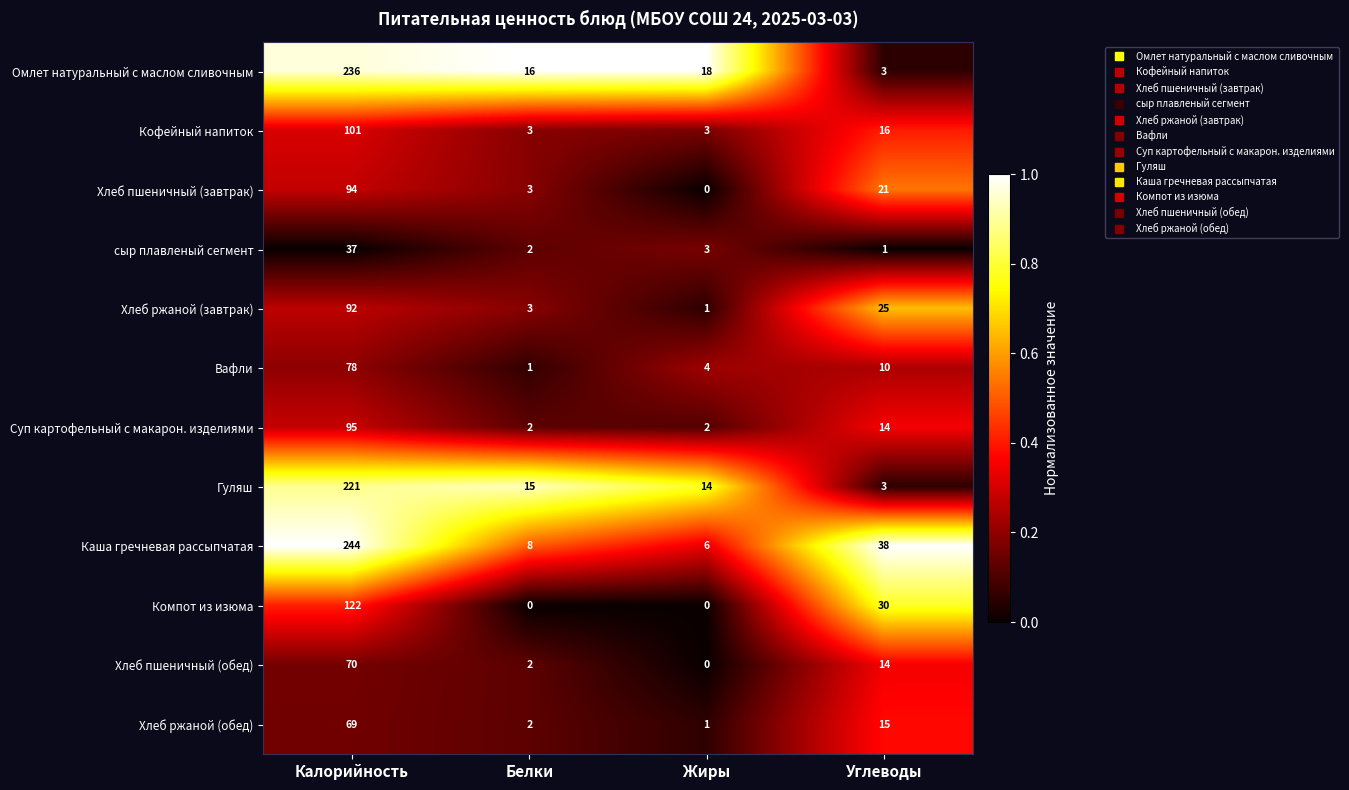

What is the average value of the Каша гречневая рассыпчатая series?

74